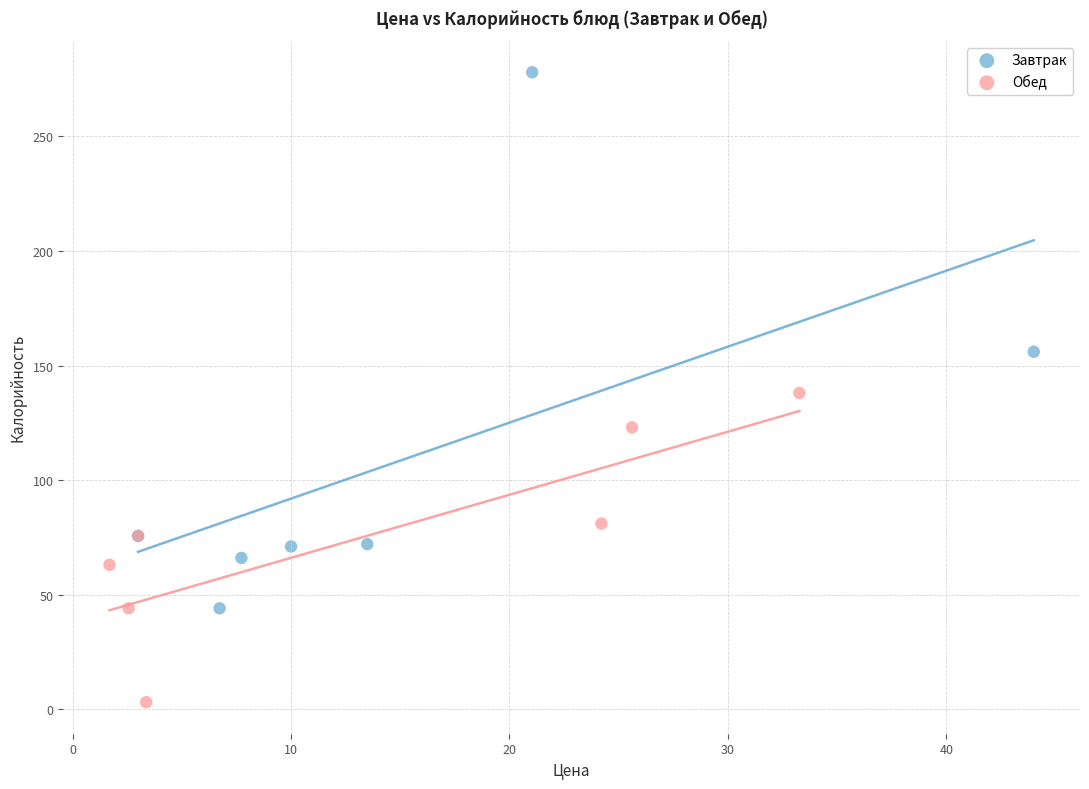

Which series contains the highest Y value?

Завтрак